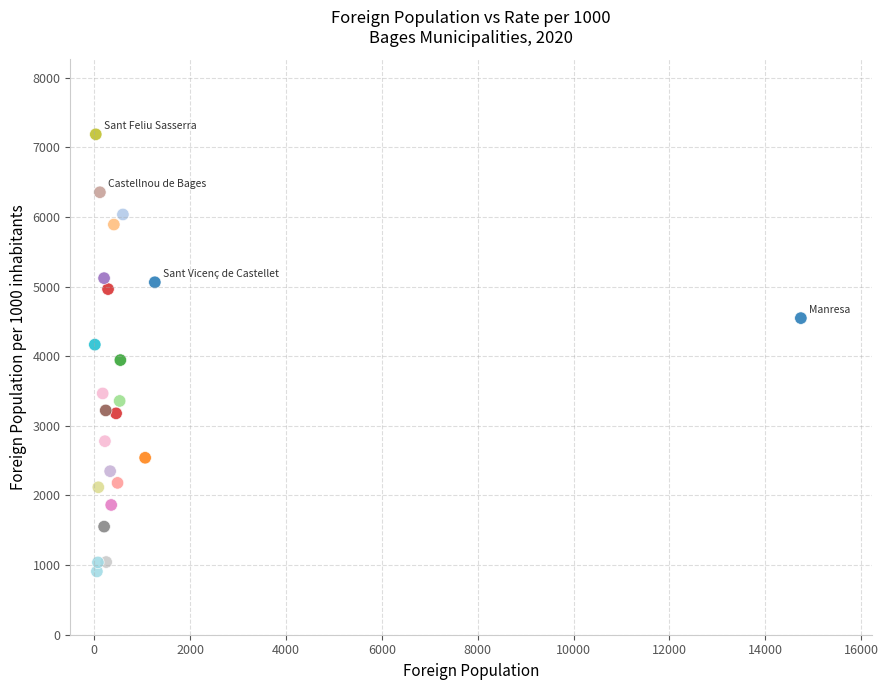

What is the range of Y values (max minus min)?

6279